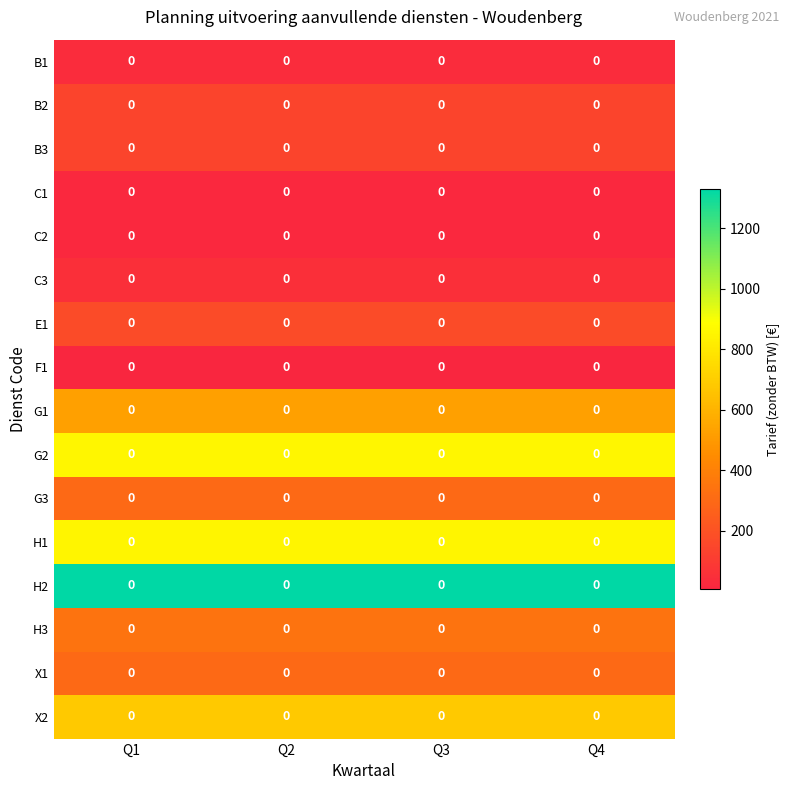

How many series are shown in this chart?

16